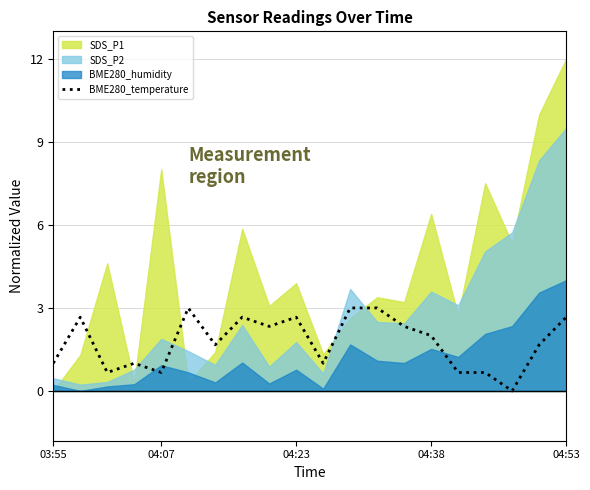

Is it true that the value at 16 is 0.2?

False